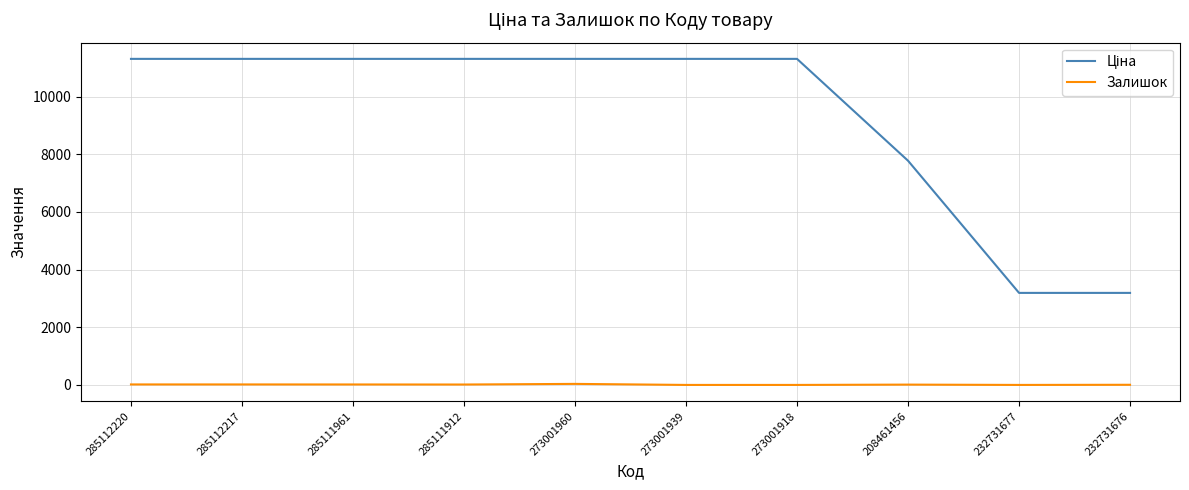

What is the spread (max minus min) of values at 232731676?

3188.0